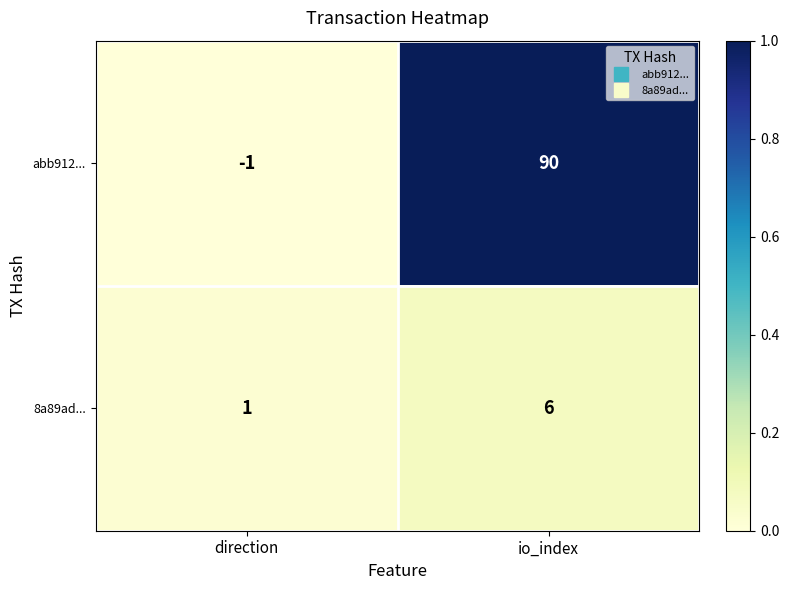

Reading left to right, transcribe all the data shown in this chart.

abb912...: -1	90
8a89ad...: 1	6